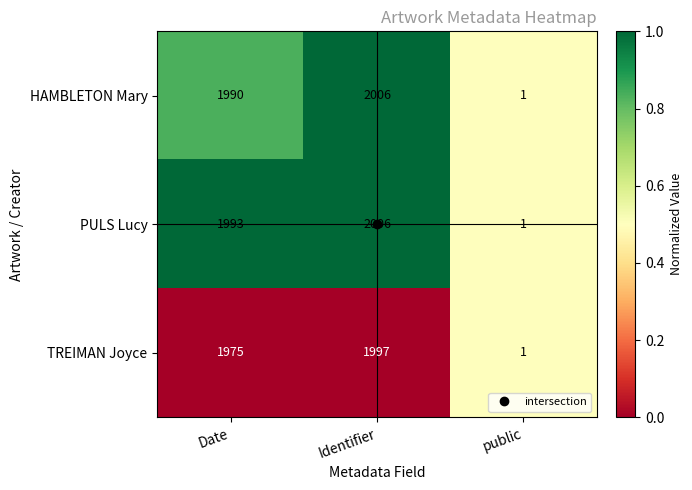

At Date, list the series in order from largest to smallest.

PULS Lucy, HAMBLETON Mary, TREIMAN Joyce